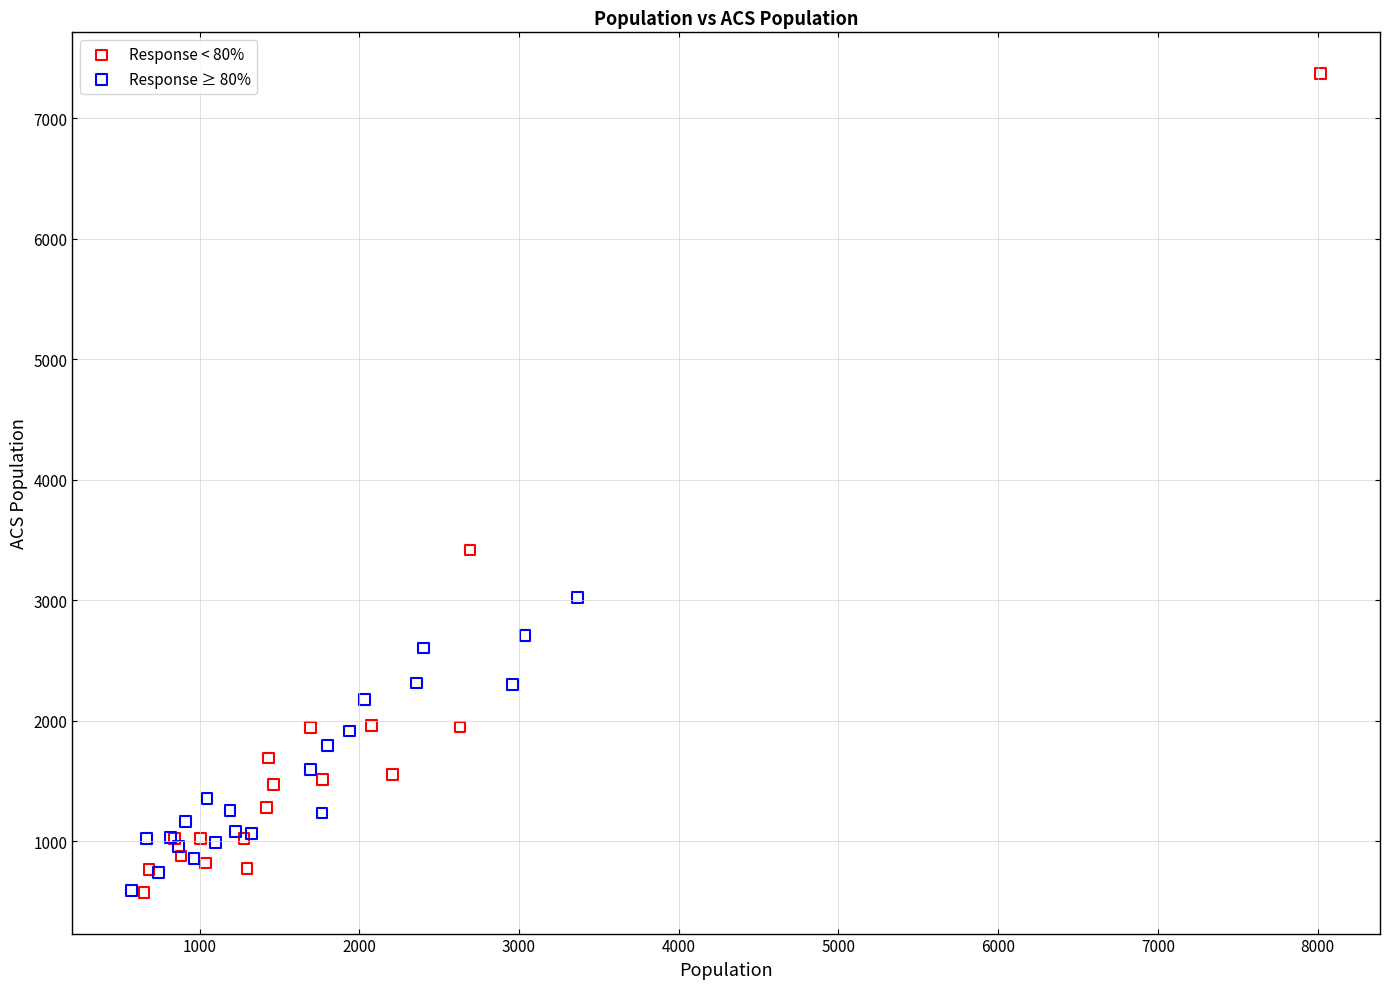

Which series has the widest spread of Y values?

Response < 80%